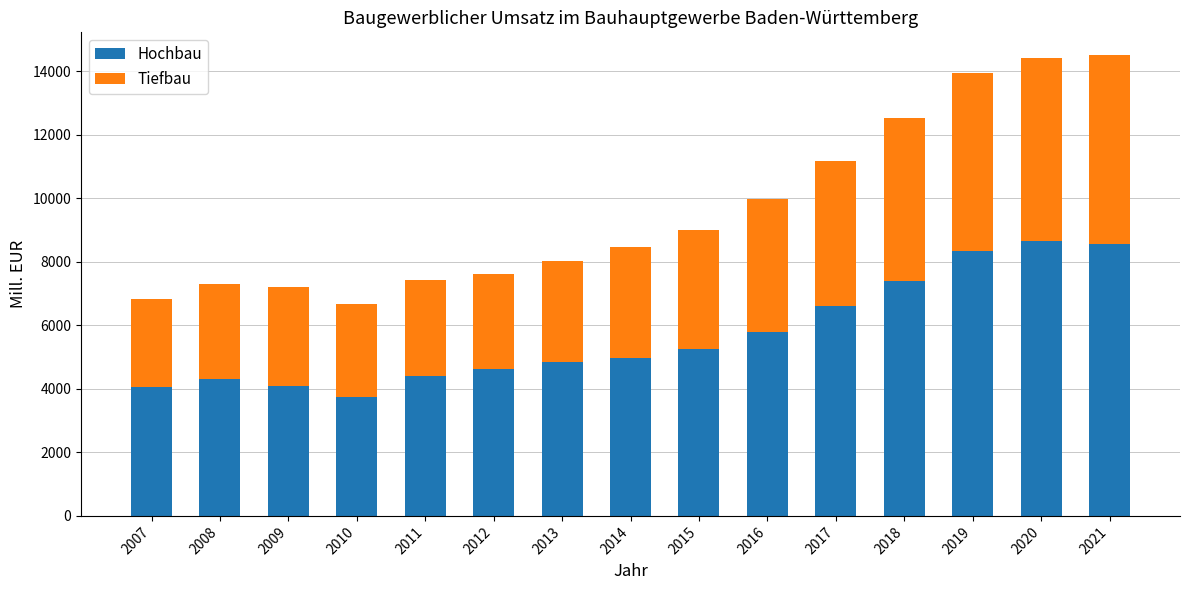

The Hochbau series shows 4838 at 2013. True or false?

True